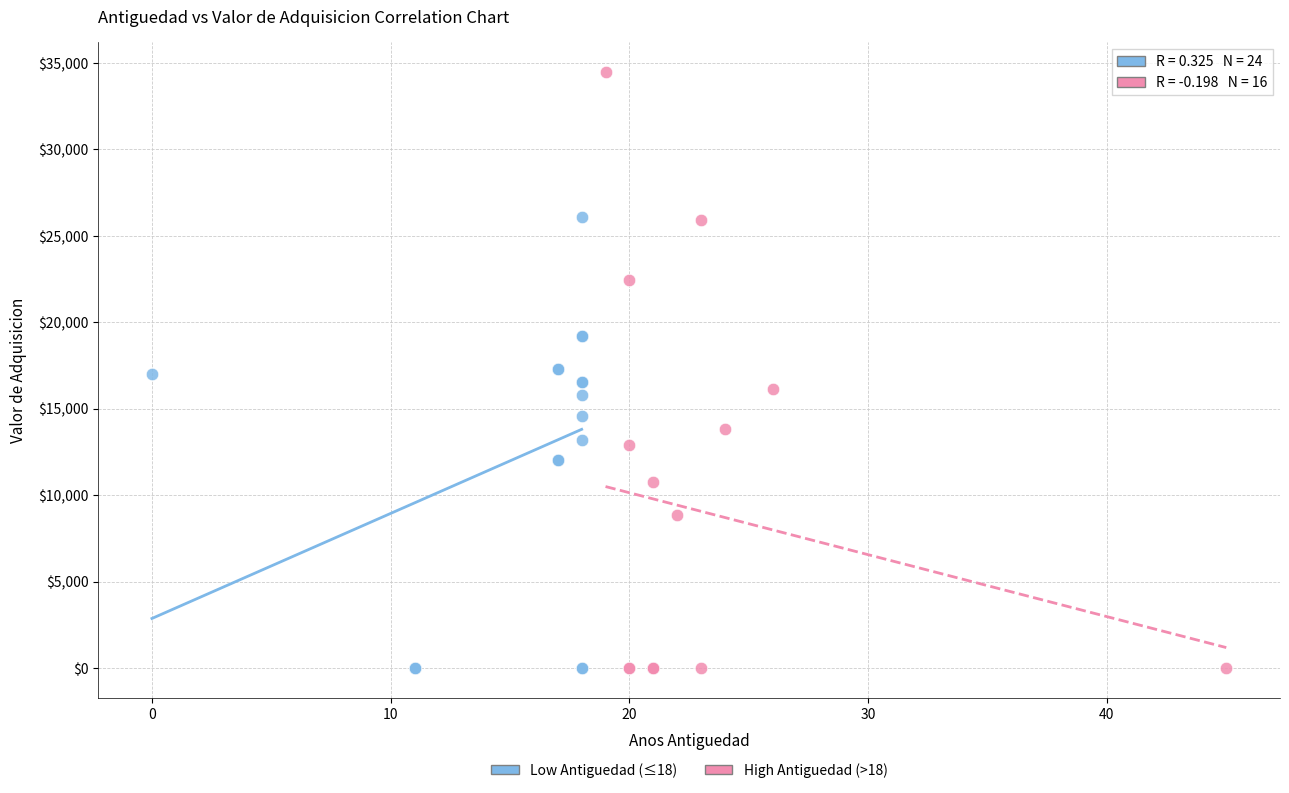

Which series has the widest spread of Y values?

High Antiguedad (>18)